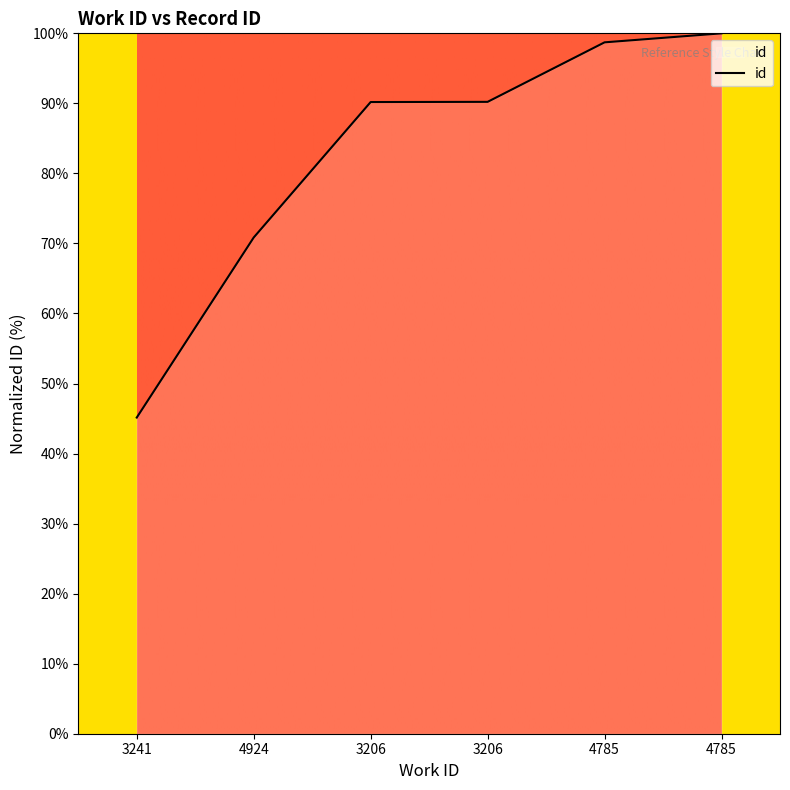

Count the number of data series in this chart.

1